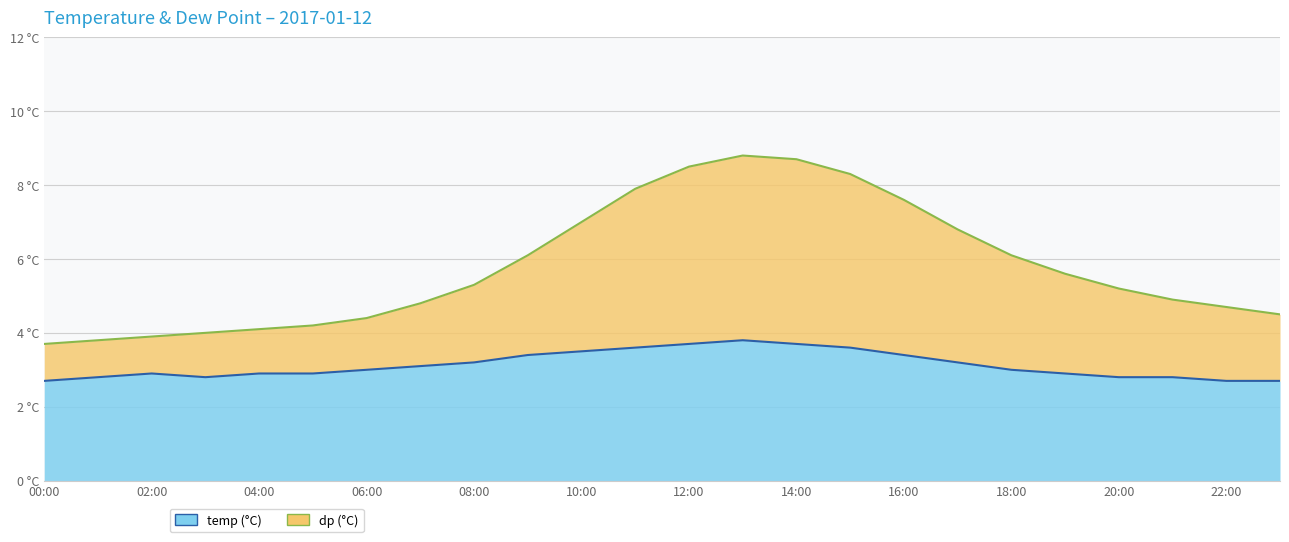

What are all the series names shown in the legend?

temp, dp